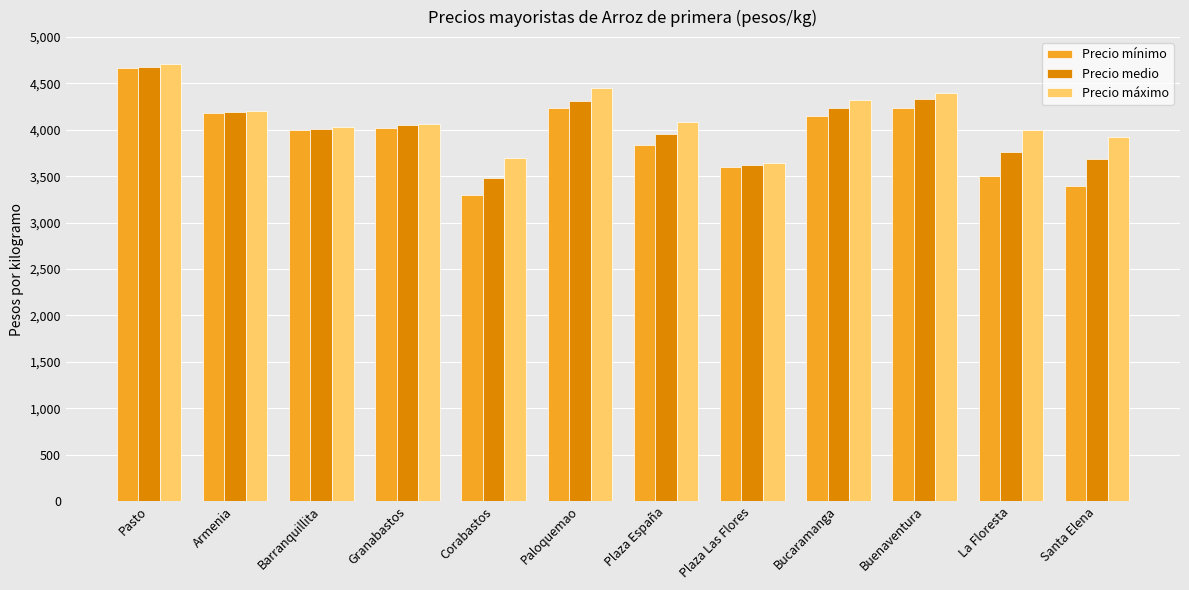

What is the label of the 3rd bar from the right?

Buenaventura